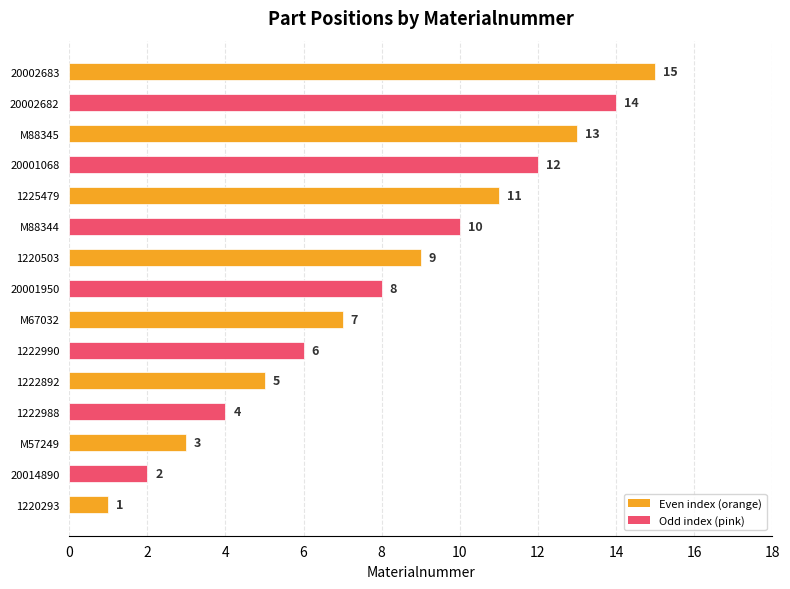

Rank the categories by value from lowest to highest.

1220293, 20014890, M57249, 1222988, 1222892, 1222990, M67032, 20001950, 1220503, M88344, 1225479, 20001068, M88345, 20002682, 20002683